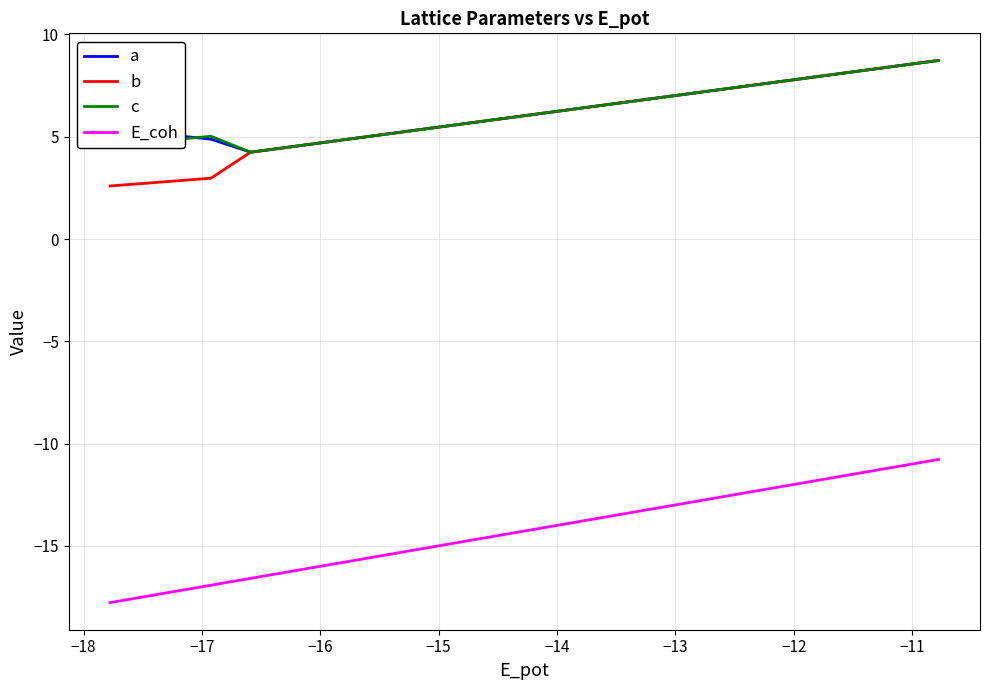

What is the average value of the E_coh series?

-14.9